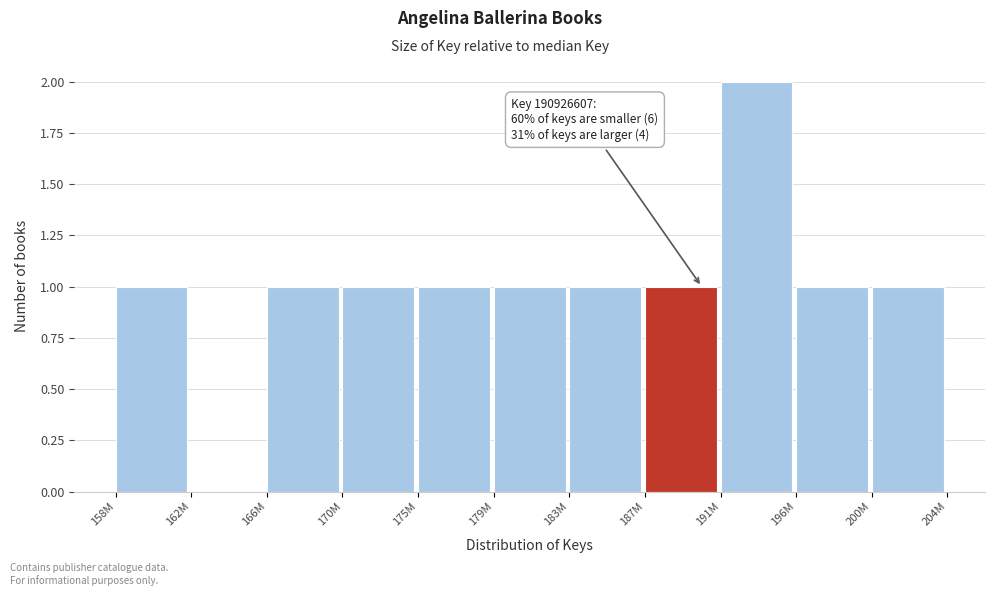

Reading left to right, list all the values displayed in this chart.

158M=1	162M=0	166M=1	170M=1	175M=1	179M=1	183M=1	187M=1	191M=2	196M=1	200M=1